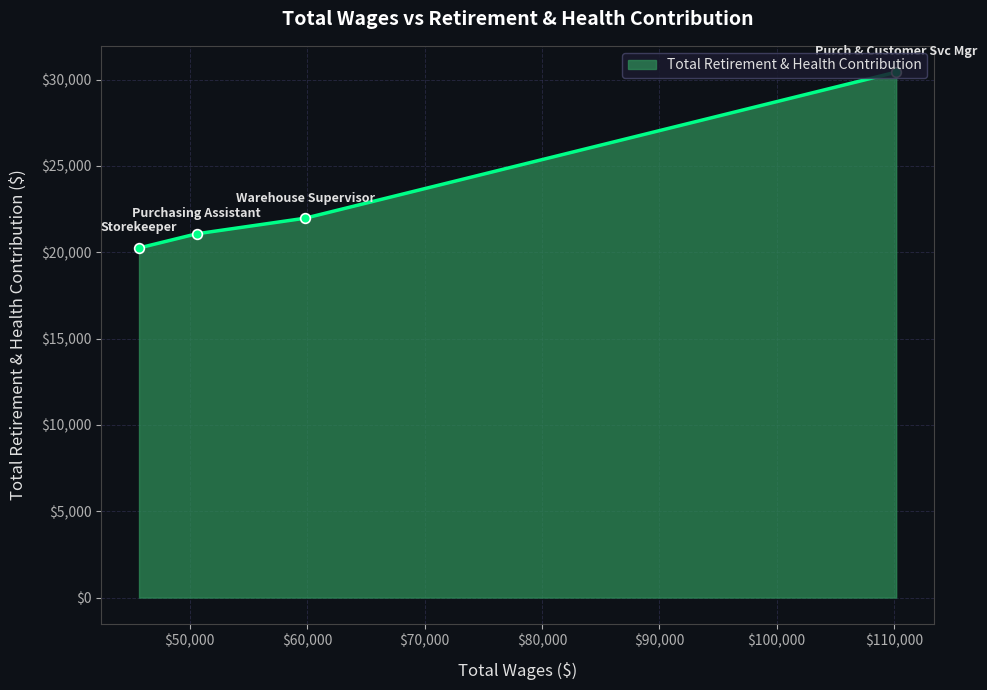

Does the chart have visible grid lines?

Yes